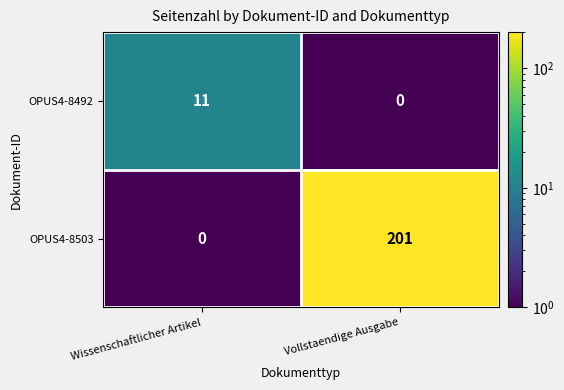

At which category does the chart reach its peak across all series?

Vollstaendige Ausgabe